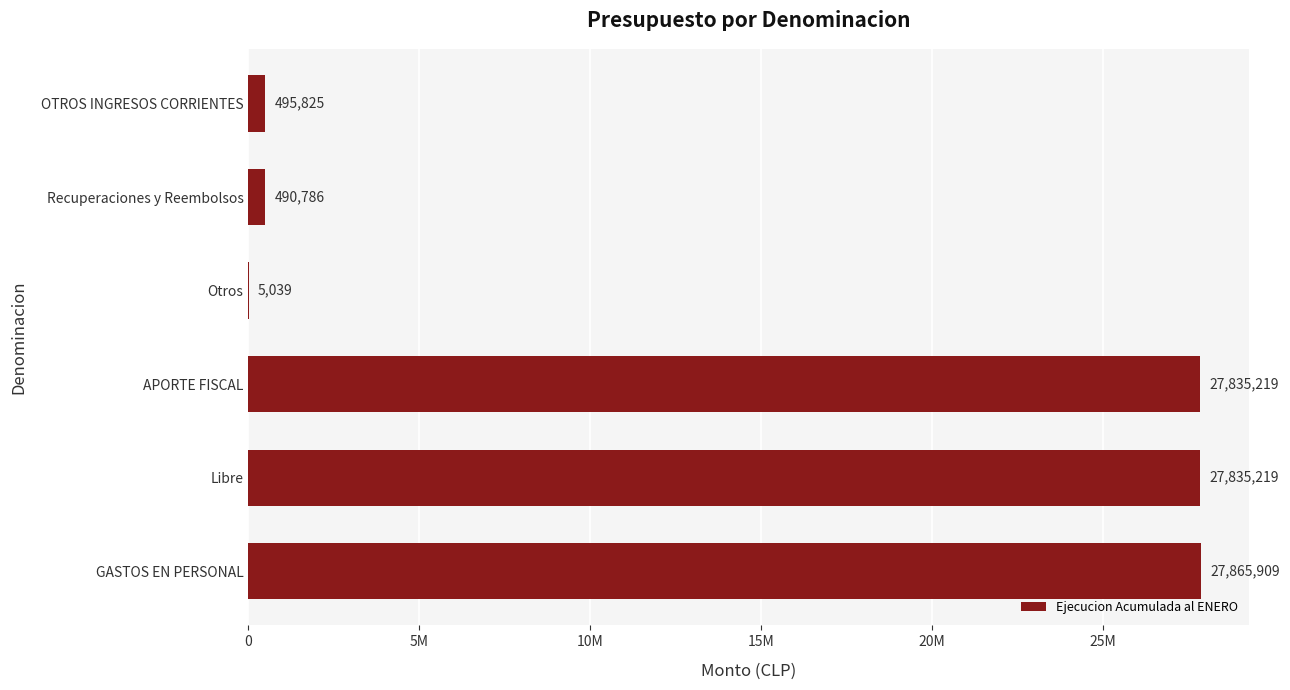

Are the bars horizontal?

Yes